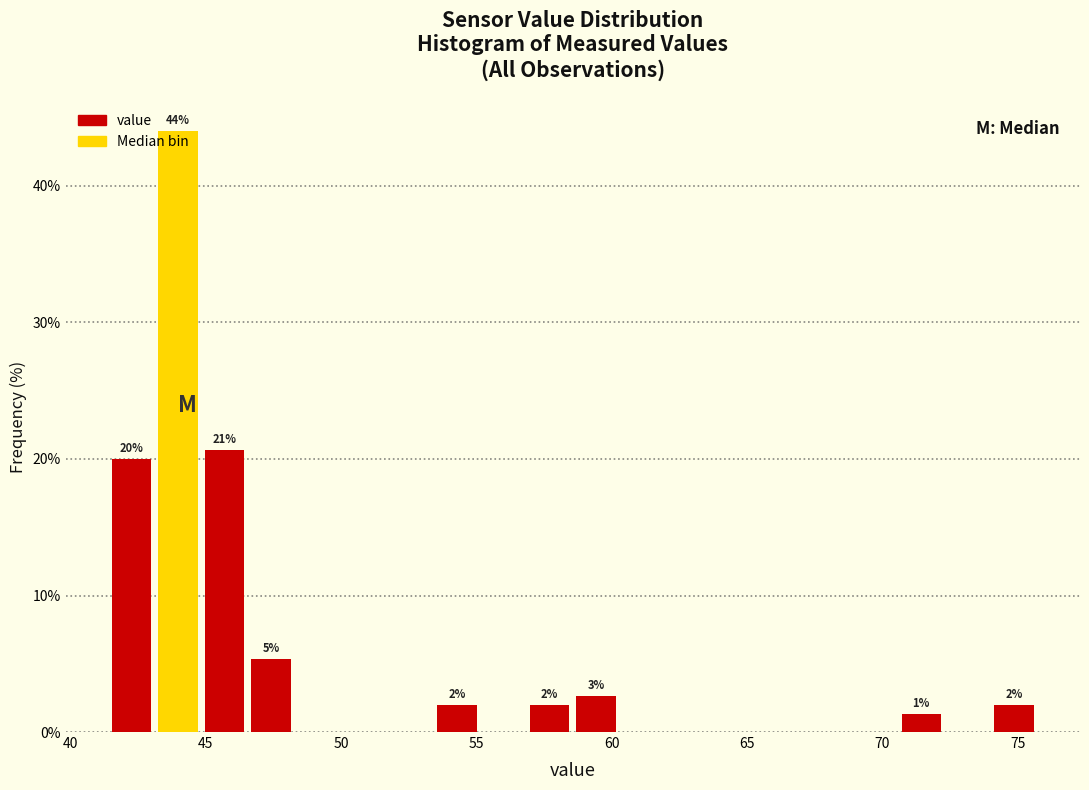

Around what value on the x-axis is the tallest bar? Give the approximate position of its centre, as read against the axis.

44.0